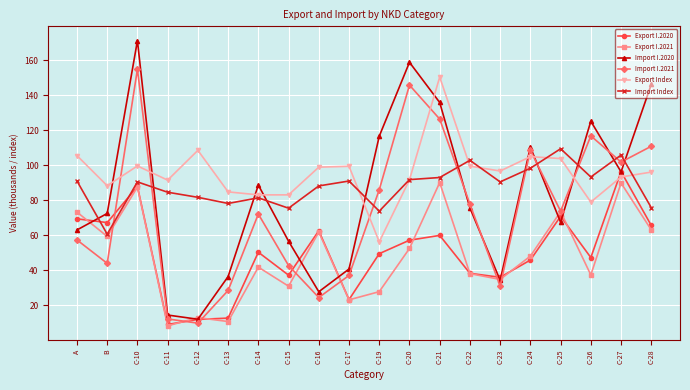

Does the chart have visible grid lines?

Yes